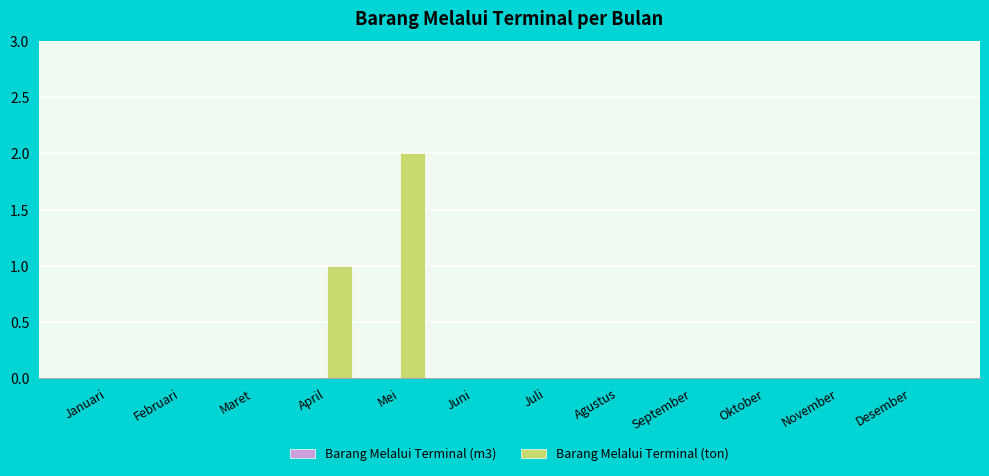

The chart shows a value of 0 at Desember. True or false?

True